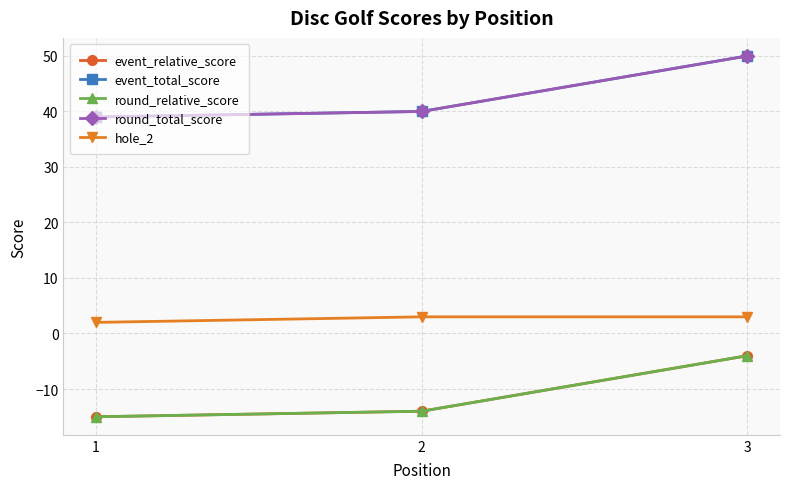

What is the smallest value displayed?

-15